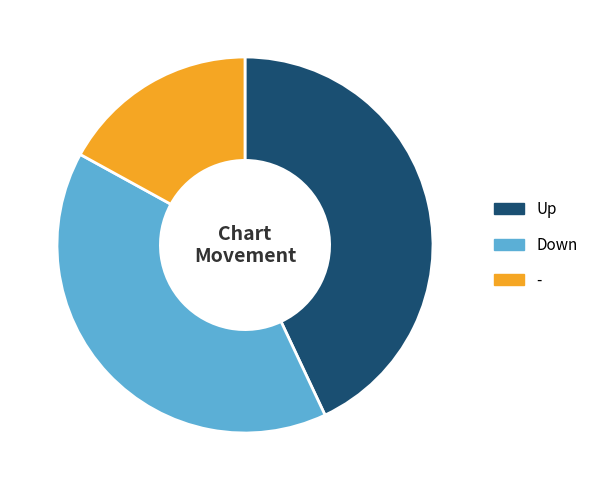

How many slices are in this pie chart?

3